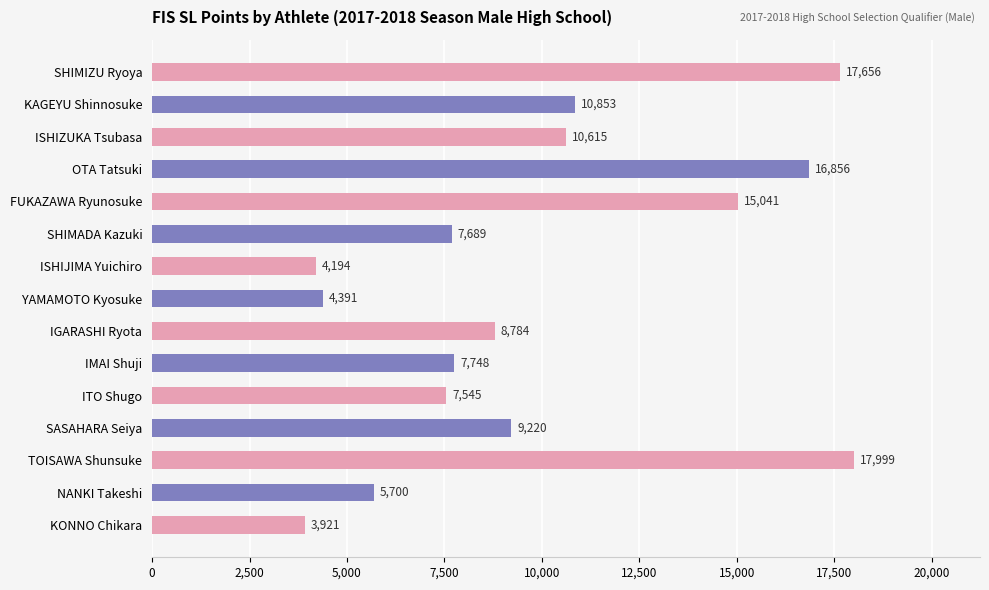

At which label is the value closest to 10960?

KAGEYU Shinnosuke